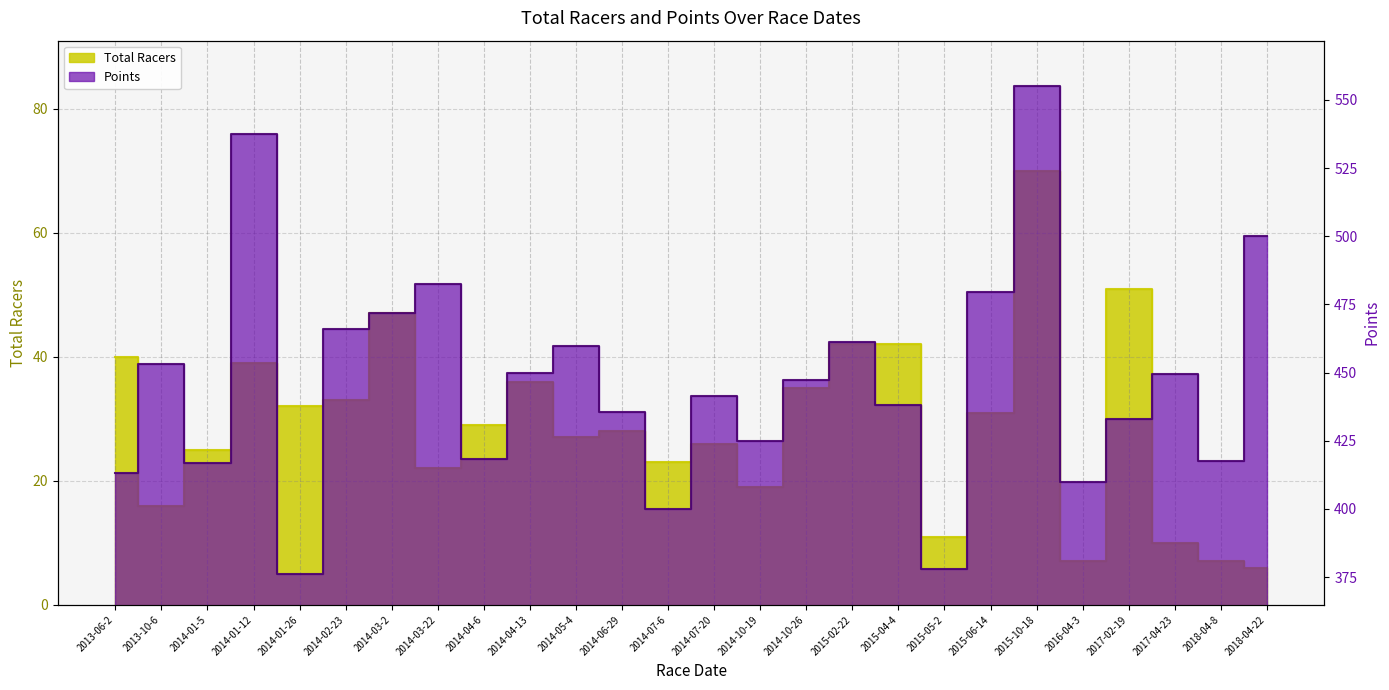

At how many categories does at least one series exceed 422?

18